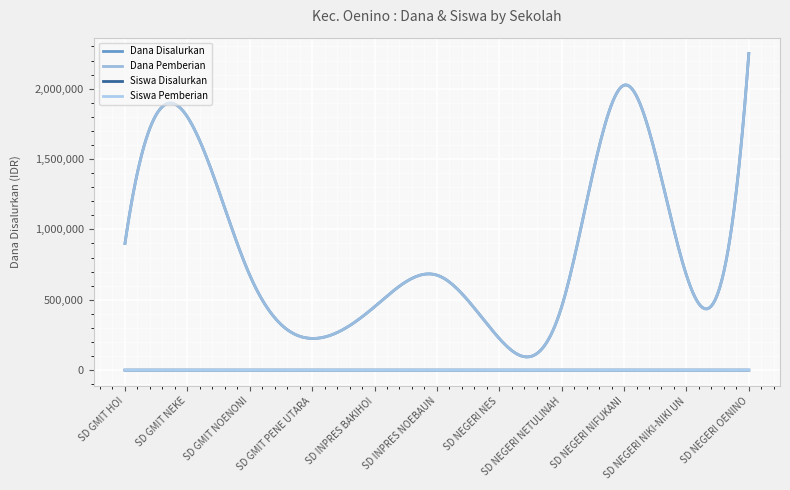

True or false: Siswa Pemberian and Dana Pemberian intersect in this chart.

False